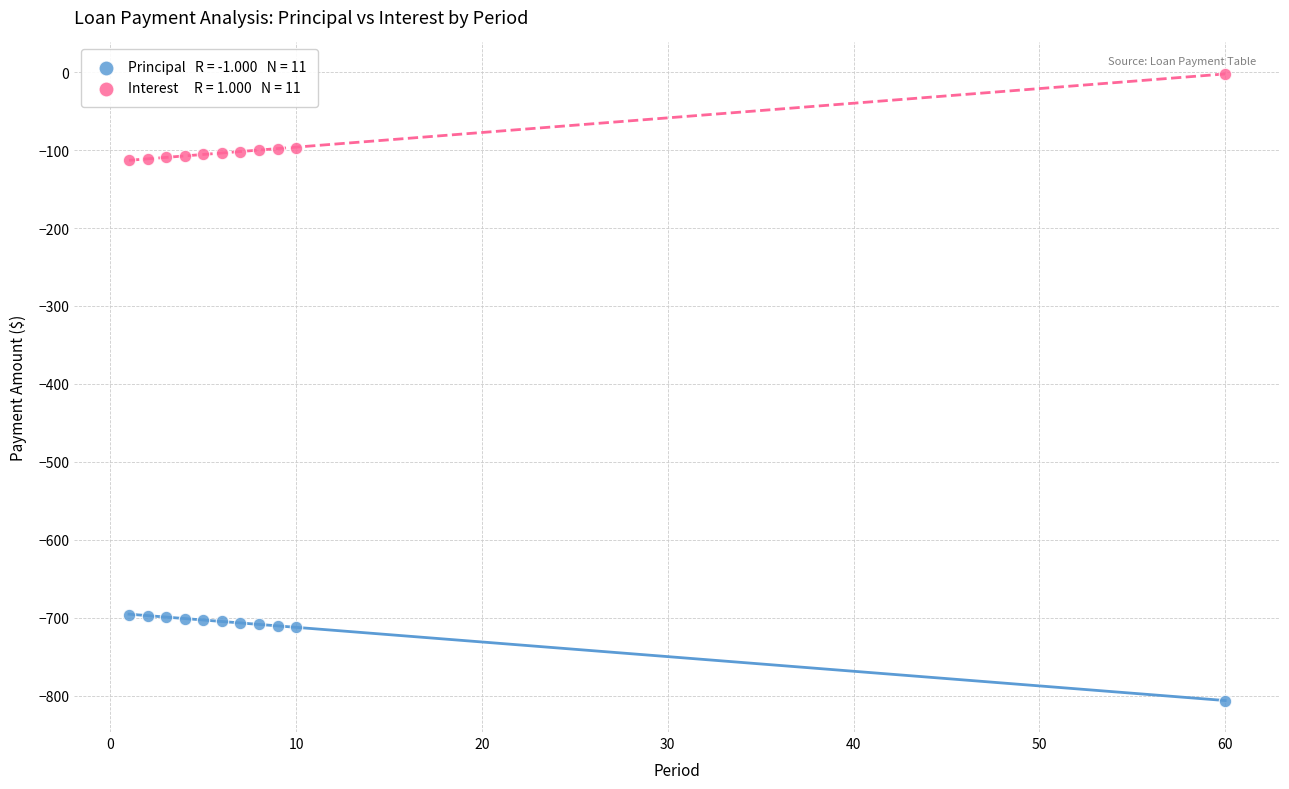

Across all data points, what is the range of X values (max minus min)?

59.0